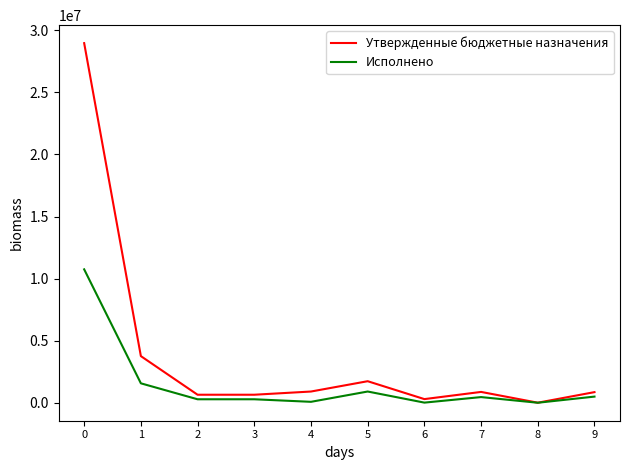

What is the minimum value shown in the chart?

2549.3